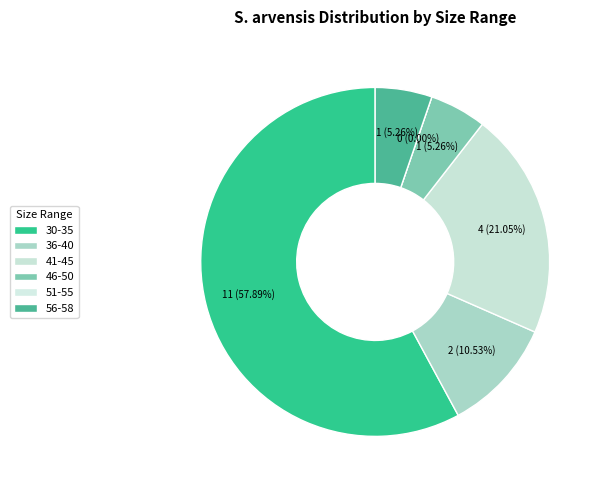

What percentage is NOT represented by 41-45?

78.9%